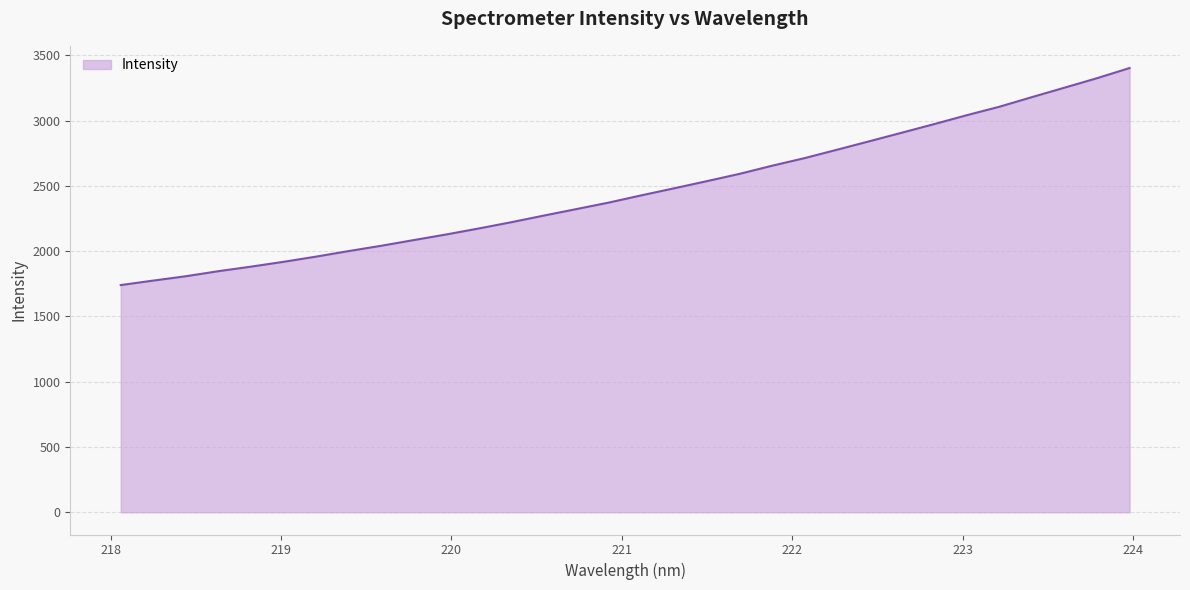

How many lines are shown in the chart?

1